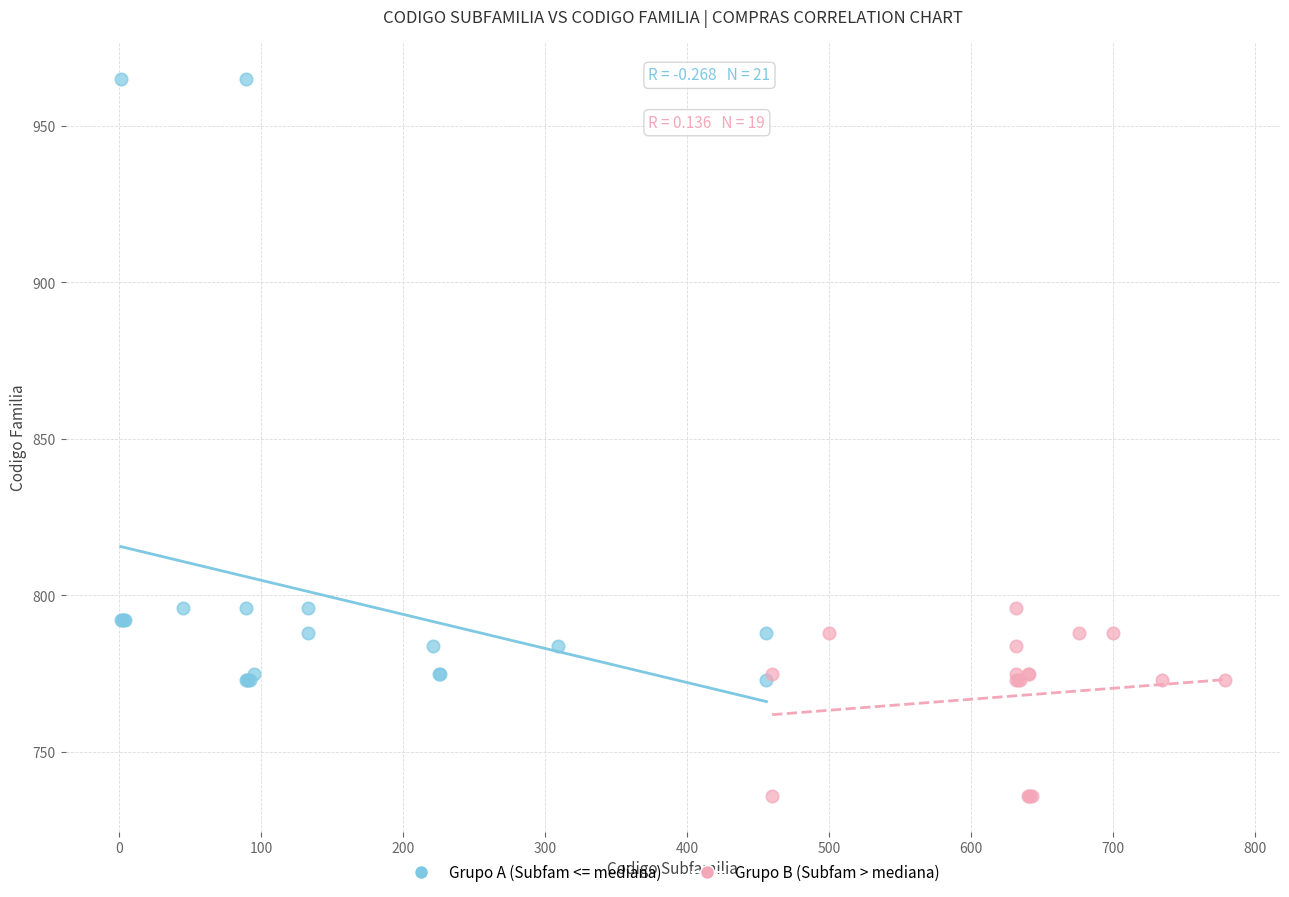

Which series has the largest Y range (max minus min)?

Grupo A (Subfam <= mediana)